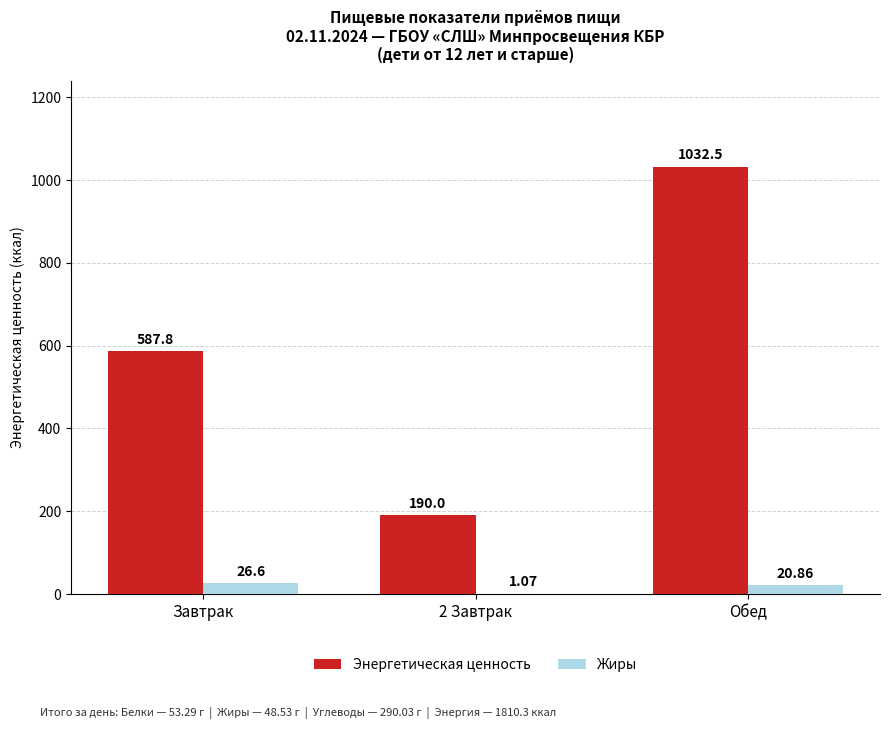

How many distinct data groups are displayed?

2